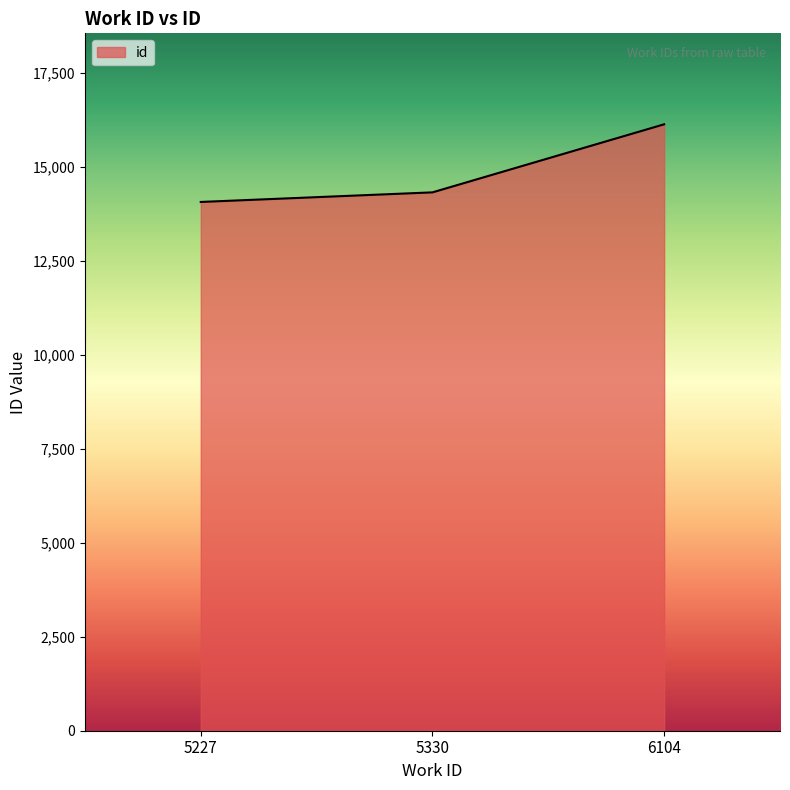

What is the minimum value shown in the chart?

14069